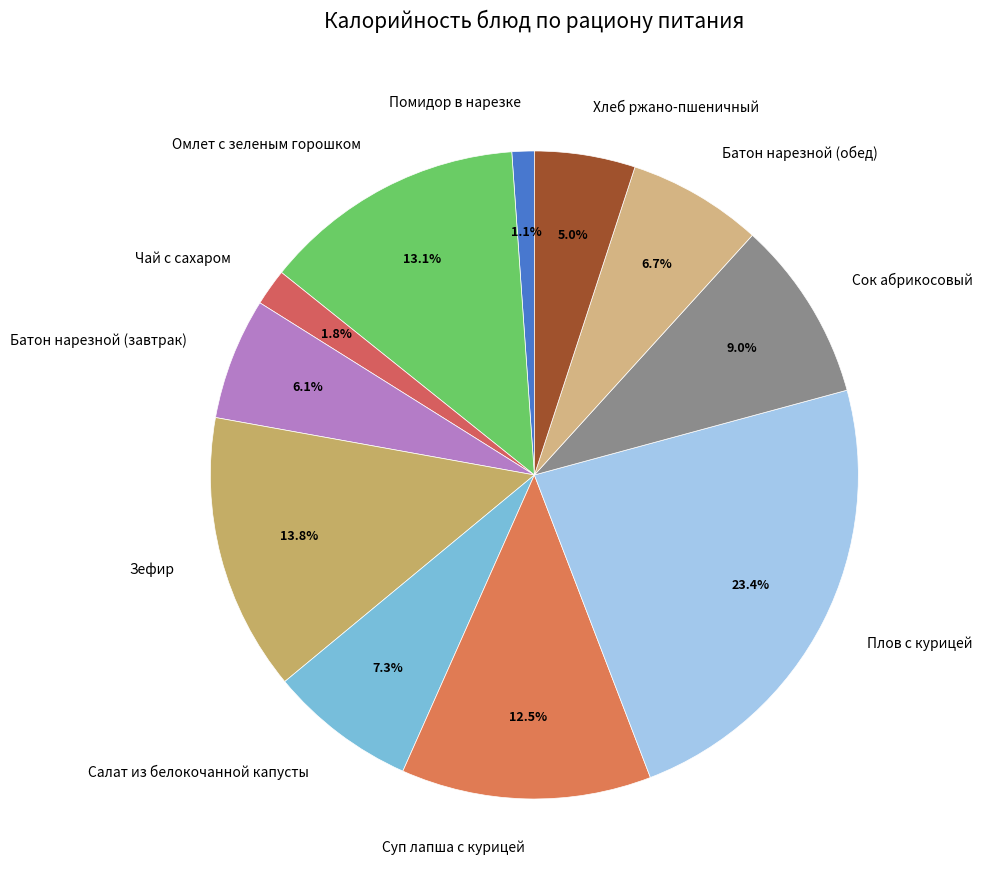

Which slice is the smallest?

Помидор в нарезке